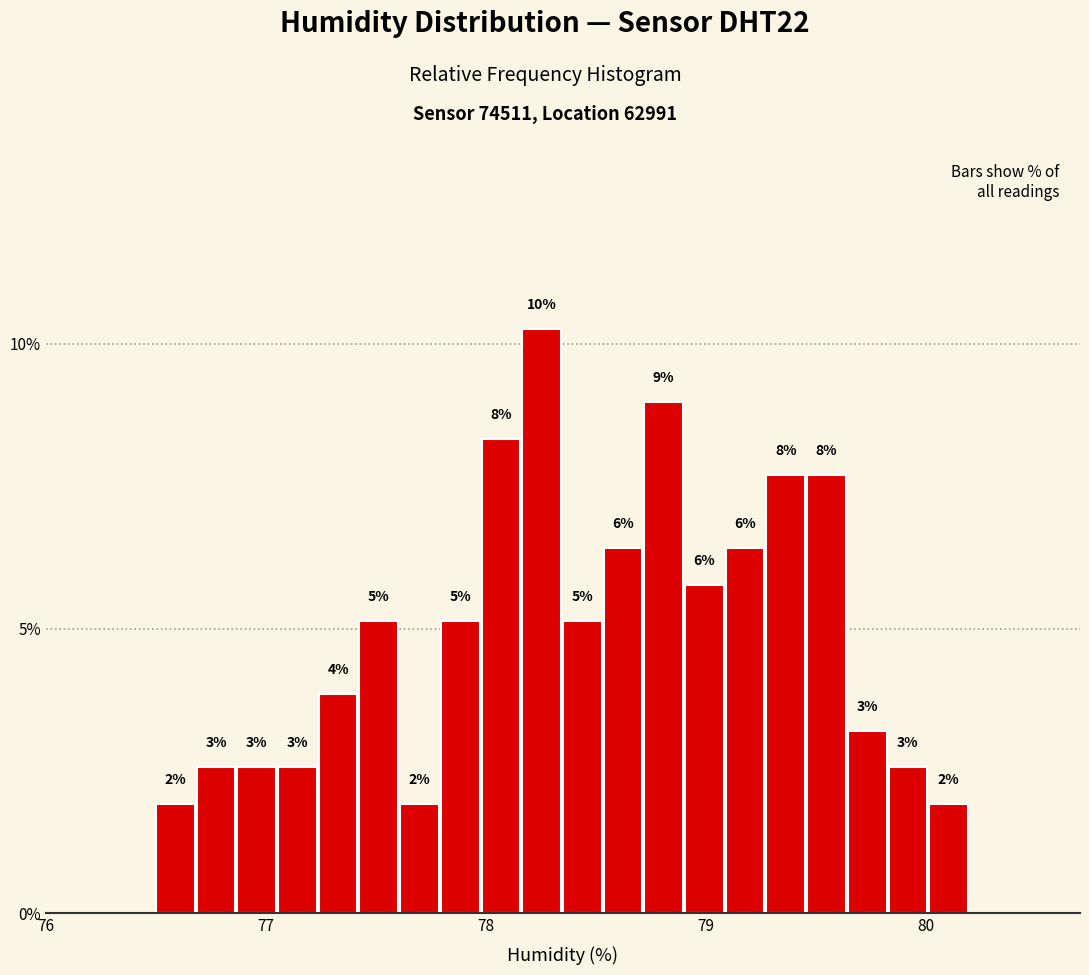

Around what value on the x-axis is the tallest bar? Give the approximate position of its centre, as read against the axis.

78.3